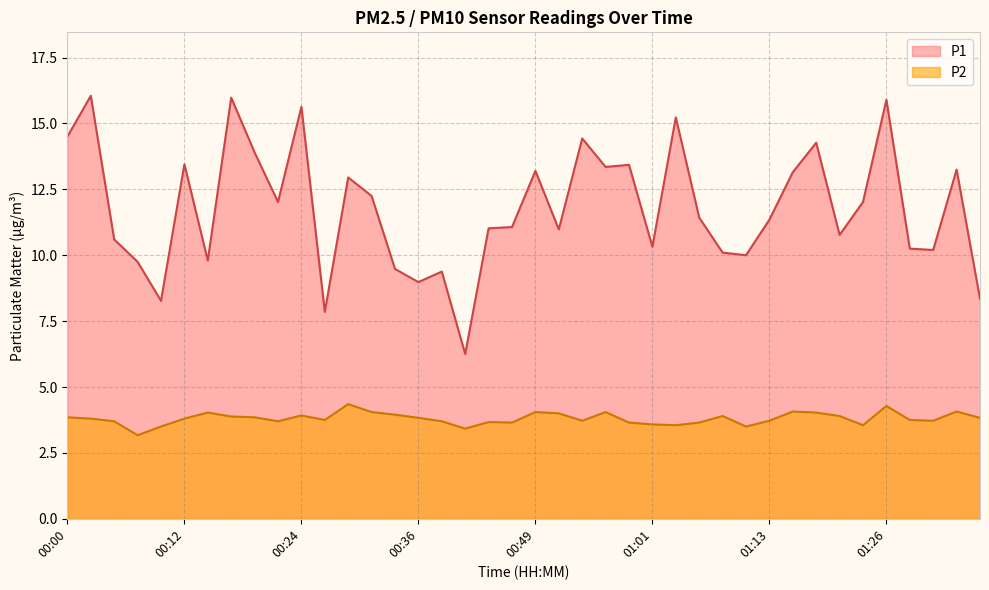

List the series in order of their peak value, lowest first.

P2, P1